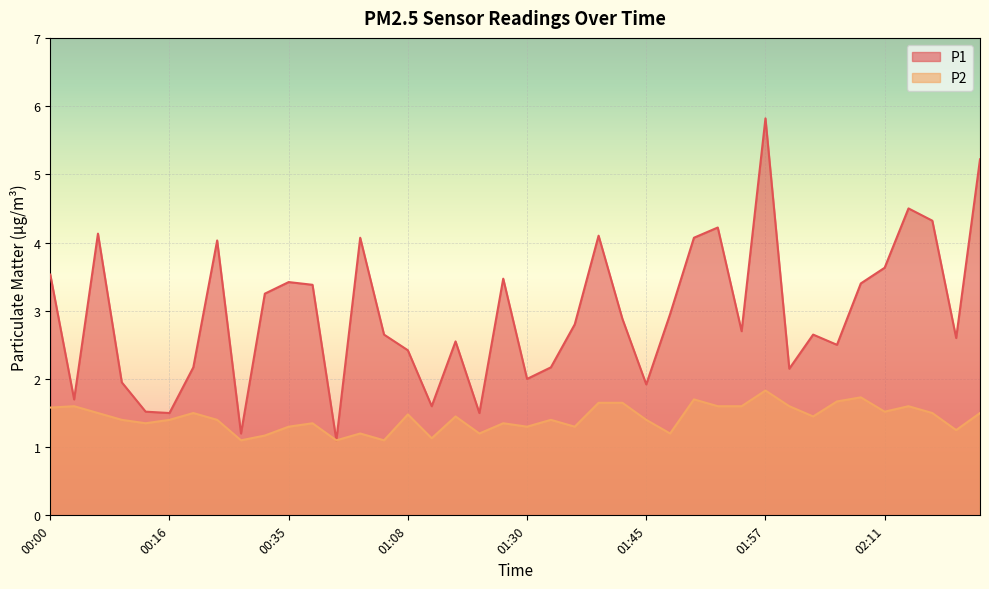

Reading right to left, transcribe all the data shown in this chart.

P1: 5.2	2.6	4.3	4.5	3.6	3.4	2.5	2.6	2.1	5.8	2.7	4.2	4.1	3.0	1.9	2.9	4.1	2.8	2.2	2.0	3.5	1.5	2.5	1.6	2.4	2.6	4.1	1.1	3.4	3.4	3.2	1.2	4.0	2.2	1.5	1.5	1.9	4.1	1.7	3.5
P2: 1.5	1.2	1.5	1.6	1.5	1.7	1.7	1.4	1.6	1.8	1.6	1.6	1.7	1.2	1.4	1.6	1.6	1.3	1.4	1.3	1.4	1.2	1.4	1.1	1.5	1.1	1.2	1.1	1.4	1.3	1.2	1.1	1.4	1.5	1.4	1.4	1.4	1.5	1.6	1.6